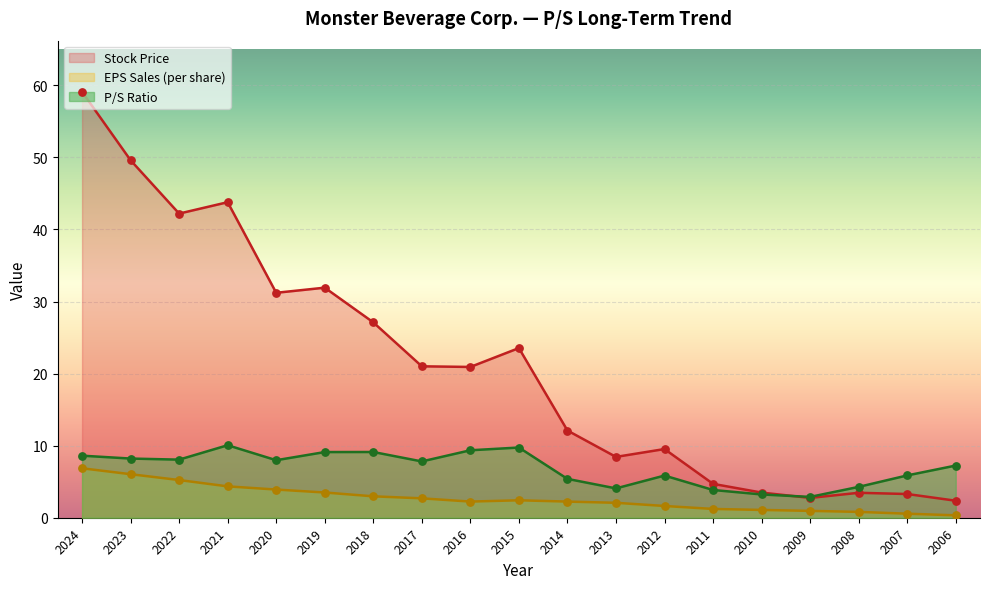

What are all the series names shown in the legend?

Stock Price, EPS Sales (per share), P/S Ratio